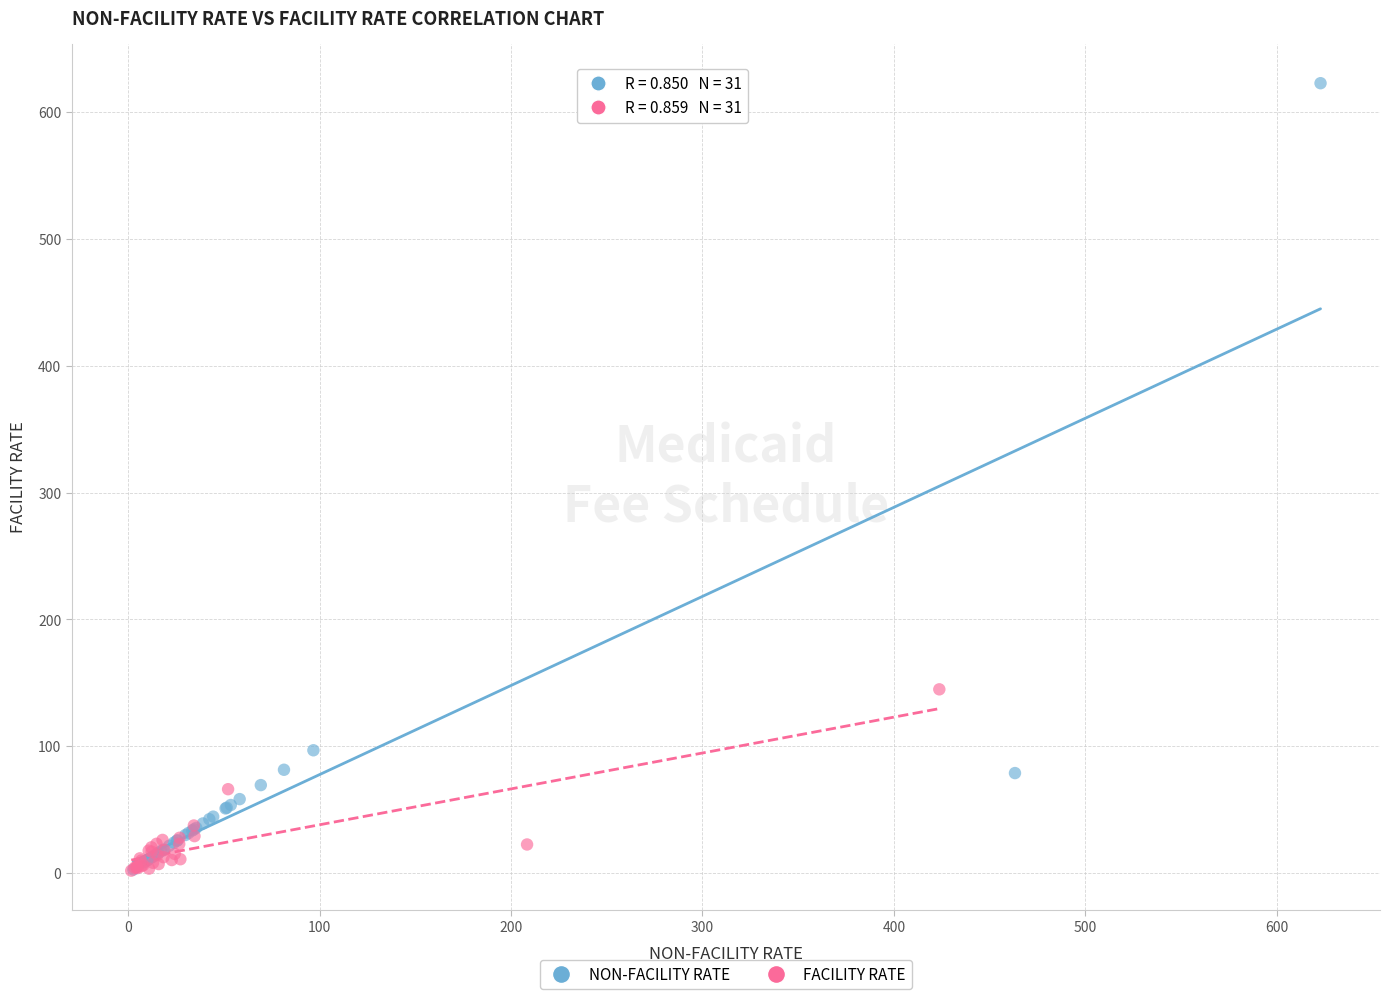

Which series has the largest Y range (max minus min)?

NON-FACILITY RATE